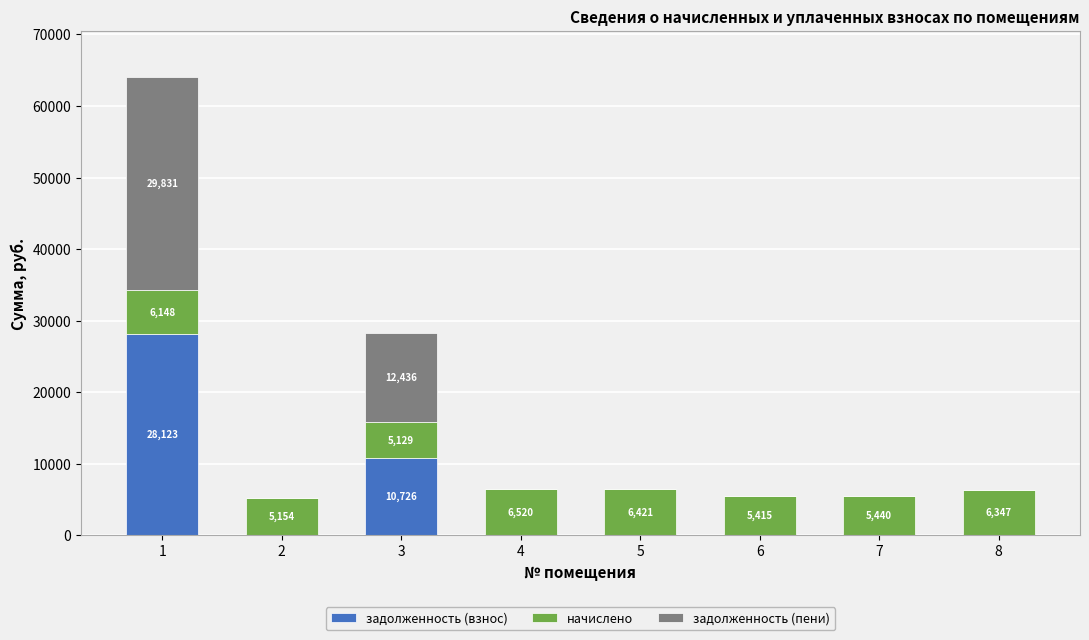

Is it true that задолженность (взнос) equals 0.0 at 7?

True